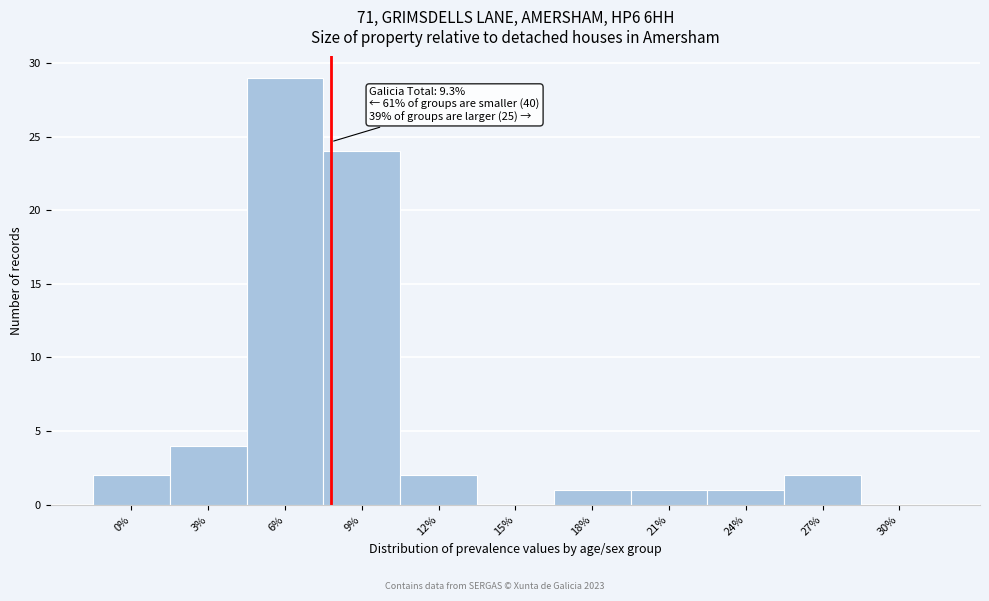

Reading left to right, what are all the values shown in this chart?

0%=2	3%=4	6%=29	9%=24	12%=2	15%=0	18%=1	21%=1	24%=1	27%=2	30%=0